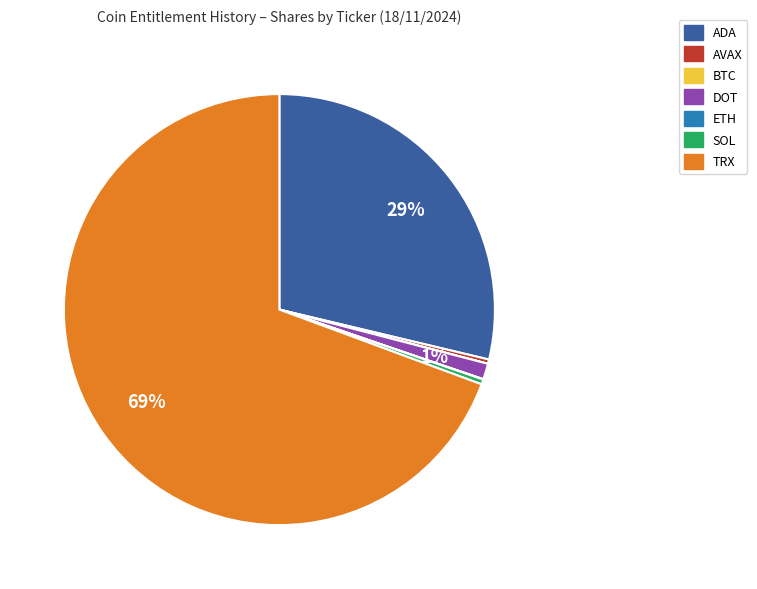

Which slice represents more than half of the pie?

TRX